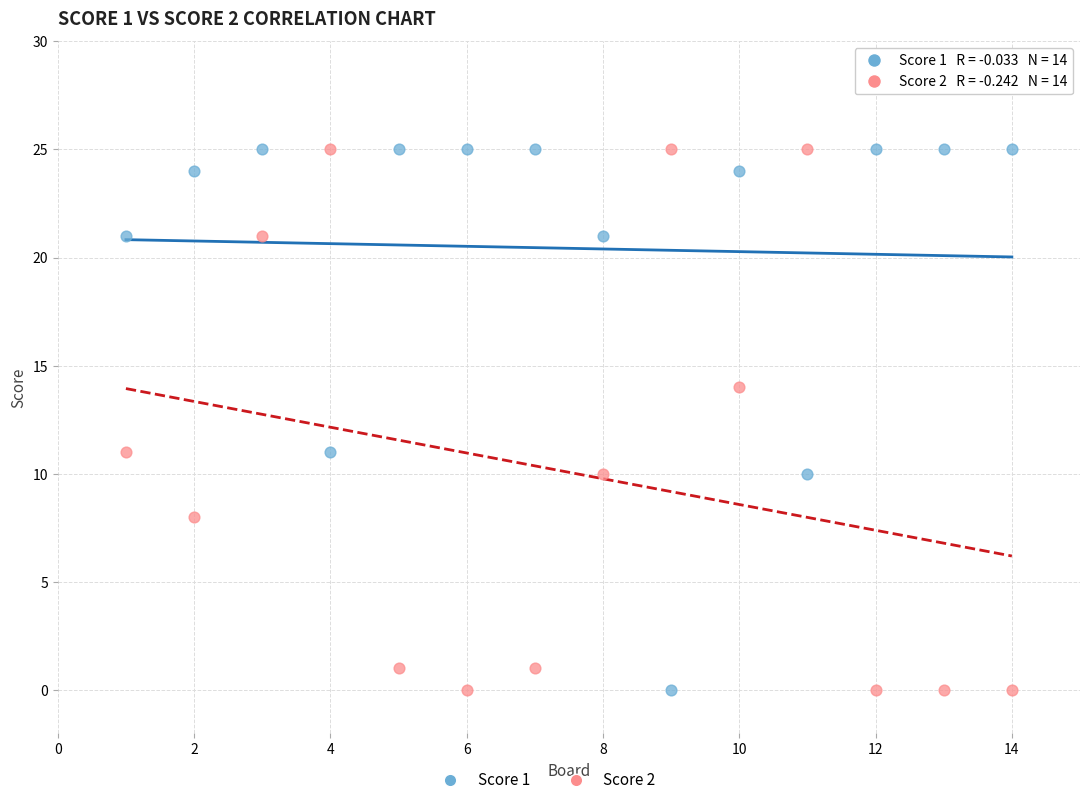

What is the X range (max minus min) for the scatter plot?

13